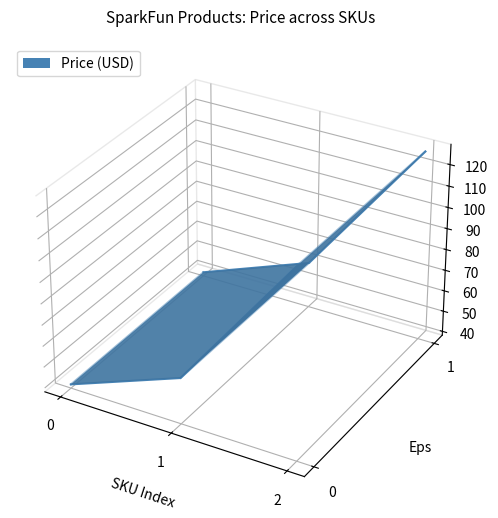

At which category does the chart reach its peak across all series?

2